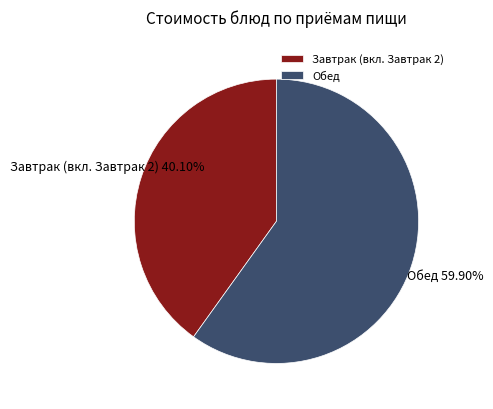

Is there a majority slice in this chart?

Yes